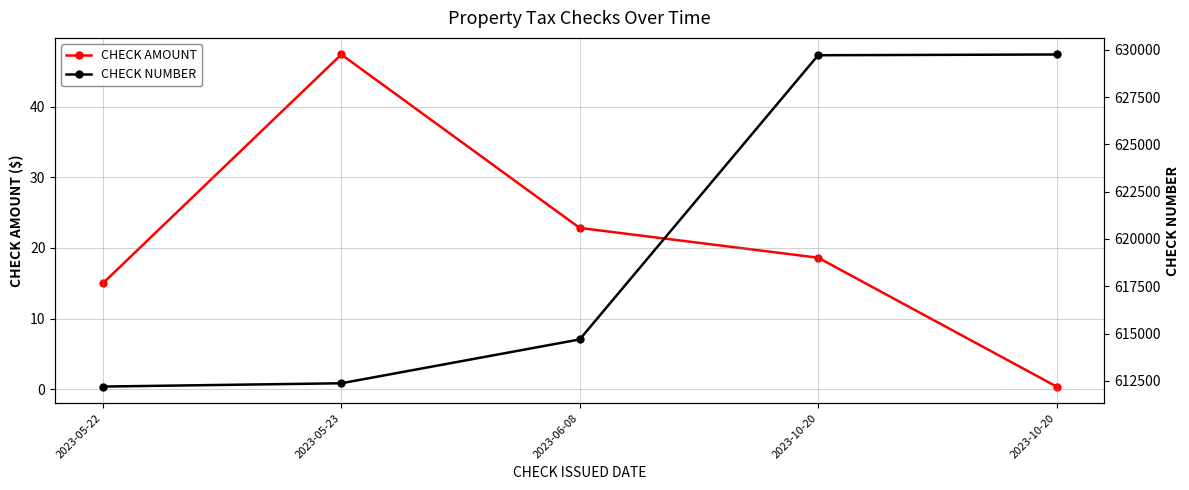

How many data points does each series have?

5